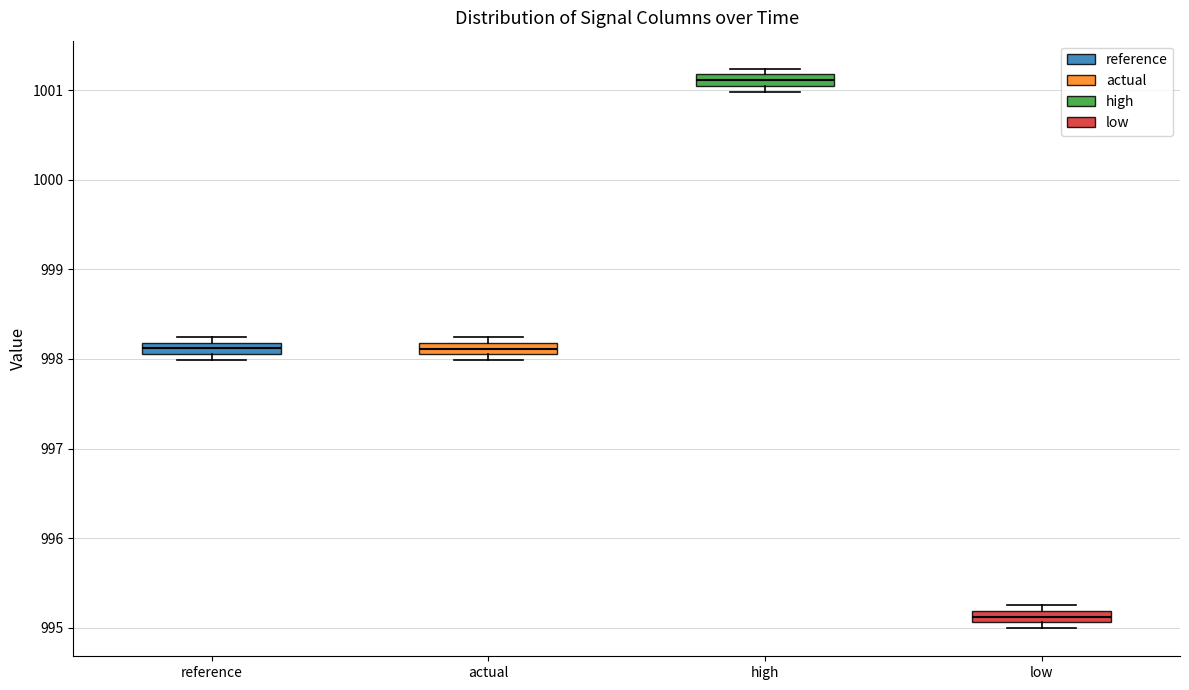

Where is the upper edge of the box for low on the y-axis? The values are not printed on the chart, so give them approximately, as read against the axis.

995.2